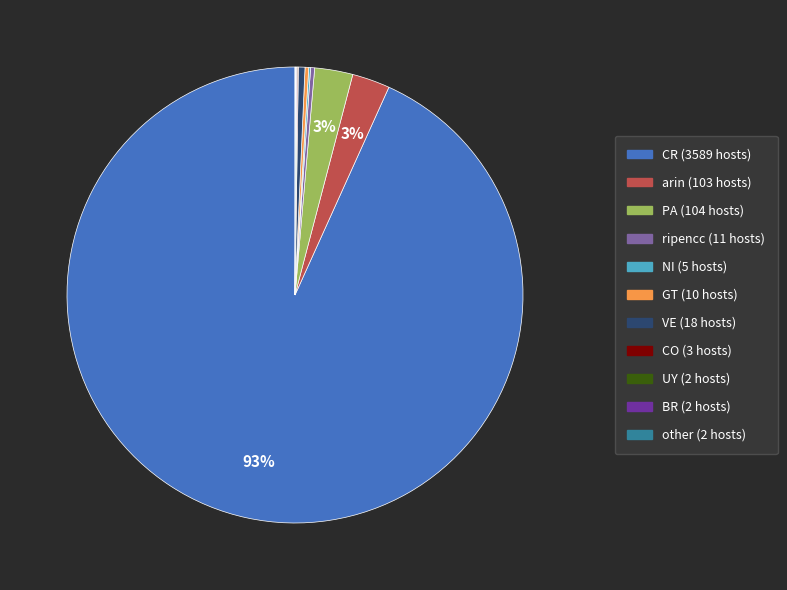

Which slice is the largest?

CR